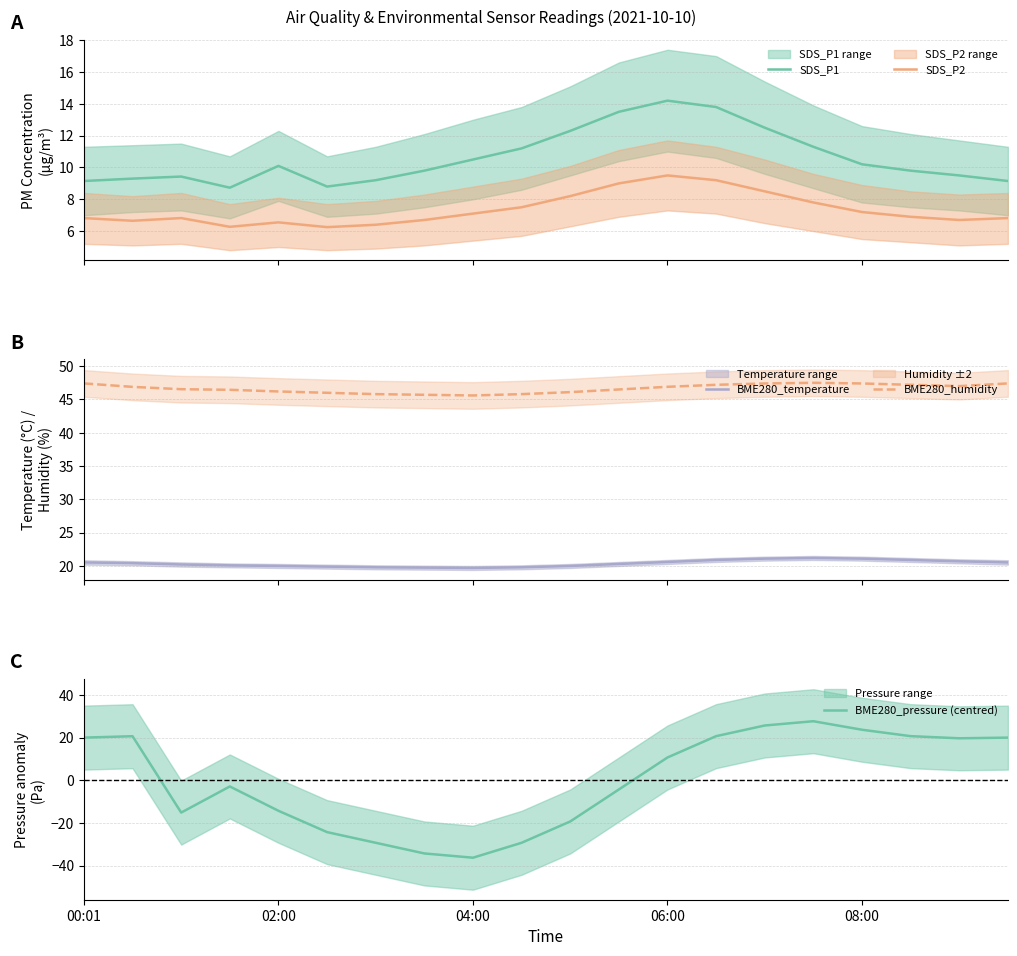

How many intersections are there between SDS_P2 and BME280_pressure (centred)?

2